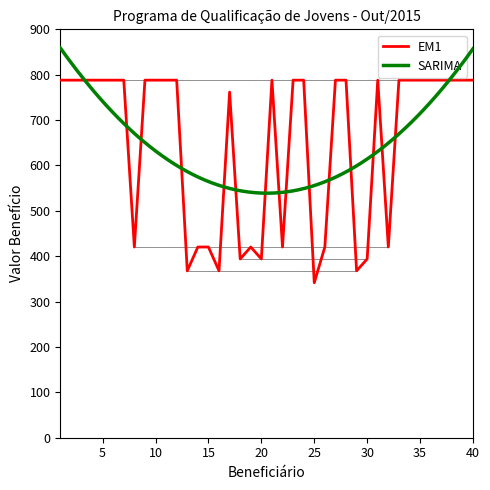

Reading left to right, what are all the values shown in this chart?

788.0	788.0	788.0	788.0	788.0	788.0	788.0	420.3	788.0	788.0	788.0	788.0	367.7	420.3	420.3	367.7	761.7	394.0	420.3	394.0	788.0	420.3	788.0	788.0	341.5	420.3	788.0	788.0	367.7	394.0	788.0	420.3	788.0	788.0	788.0	788.0	788.0	788.0	788.0	788.0